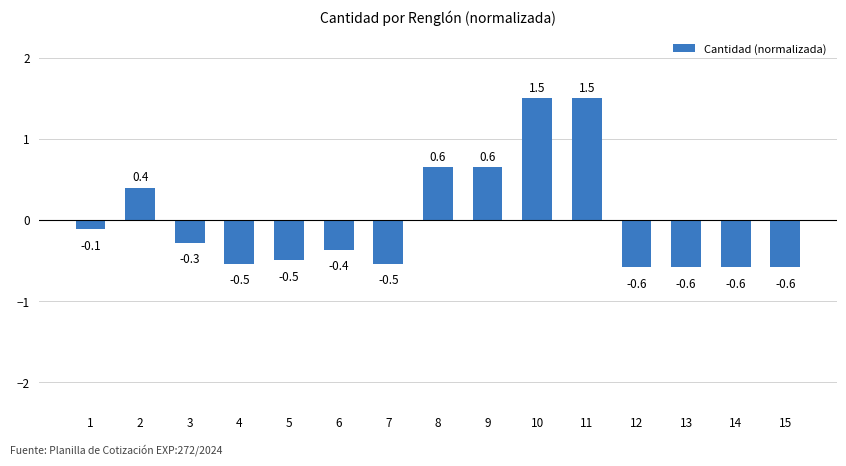

What is the value of the 7th bar from the left?

-0.5